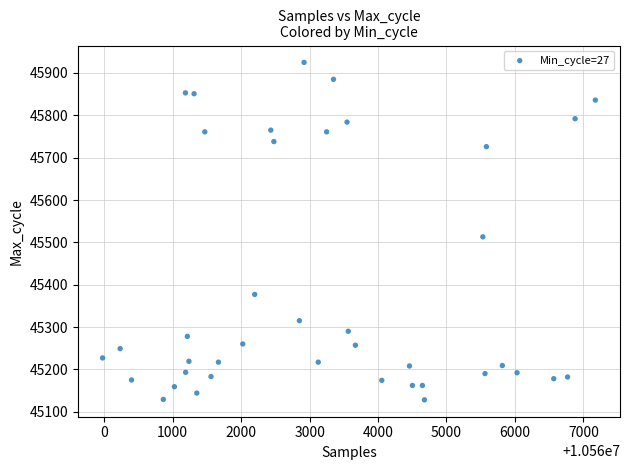

What is the range of X values (max minus min)?

7200